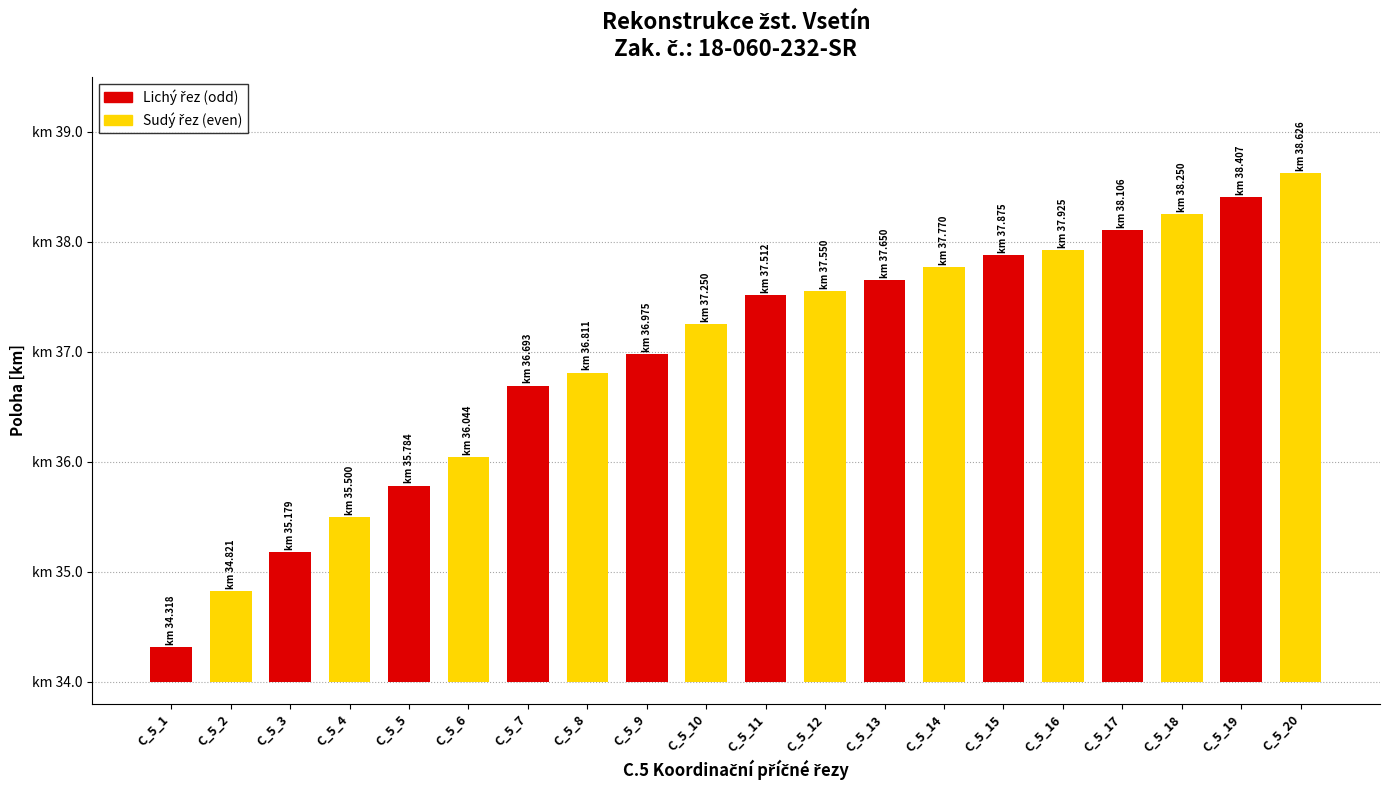

How many series are shown in this chart?

2